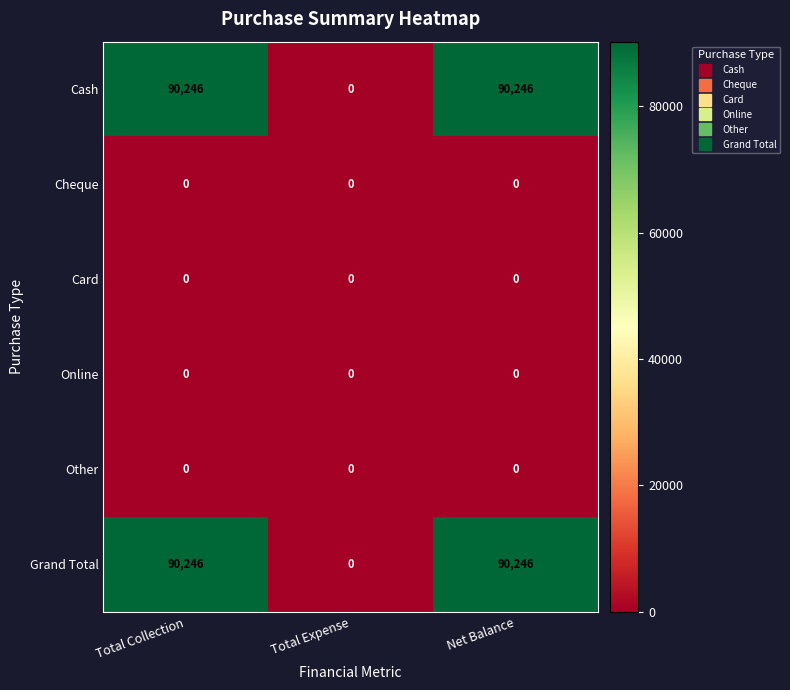

What is the total value across all series at Total Collection?

180492